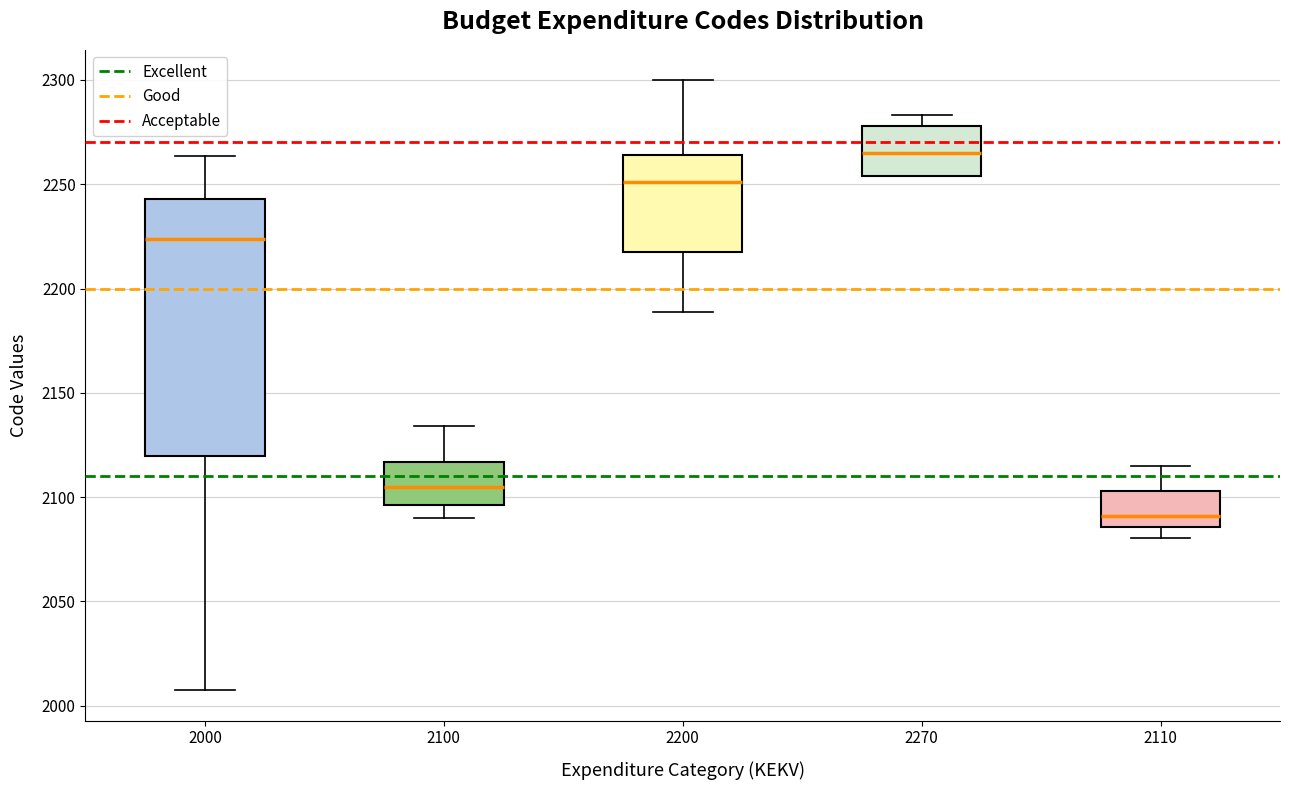

Where is the upper edge of the box at x = 2110 on the y-axis? The values are not printed on the chart, so give them approximately, as read against the axis.

2105